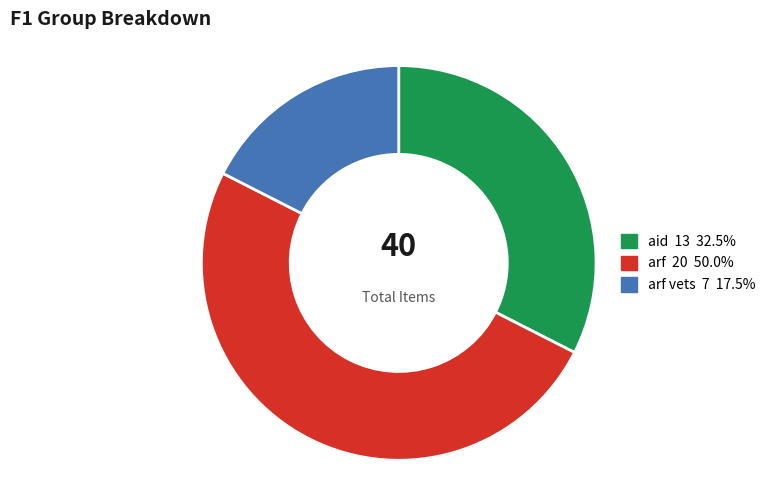

Count the number of slices in the pie.

3